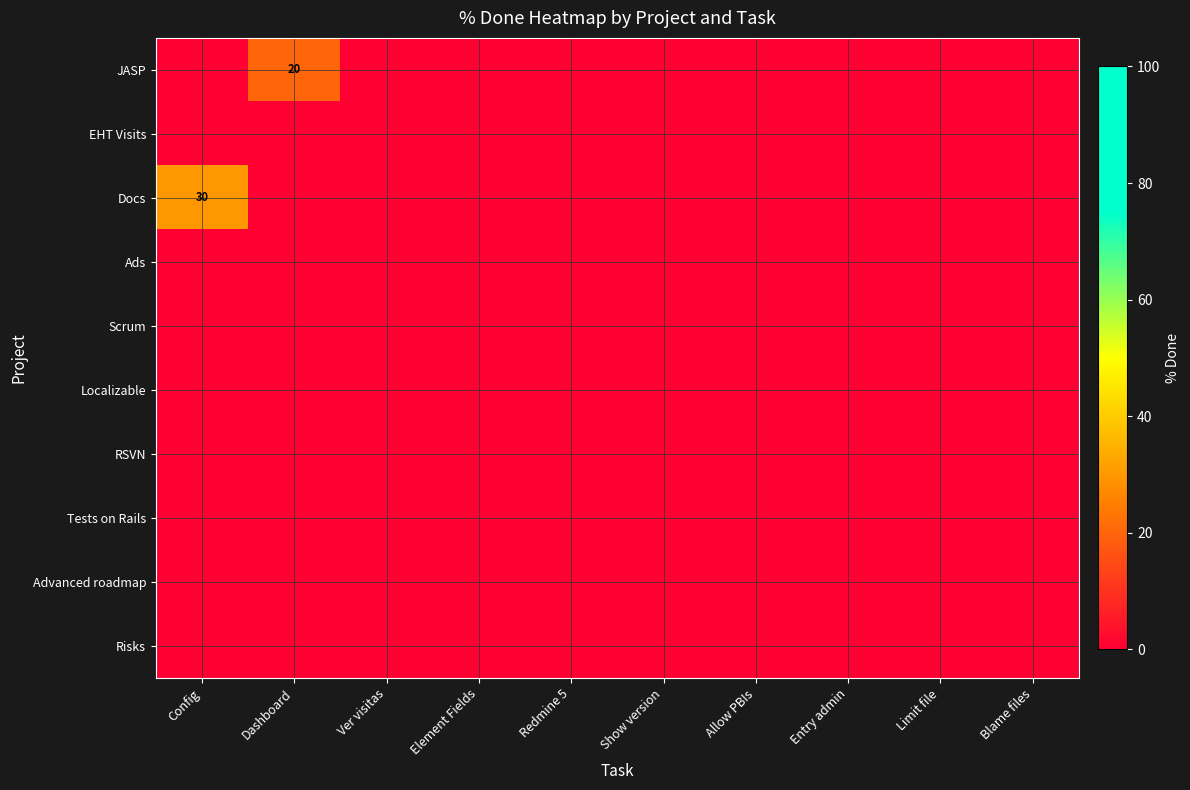

Which category has the highest value across all series?

Config